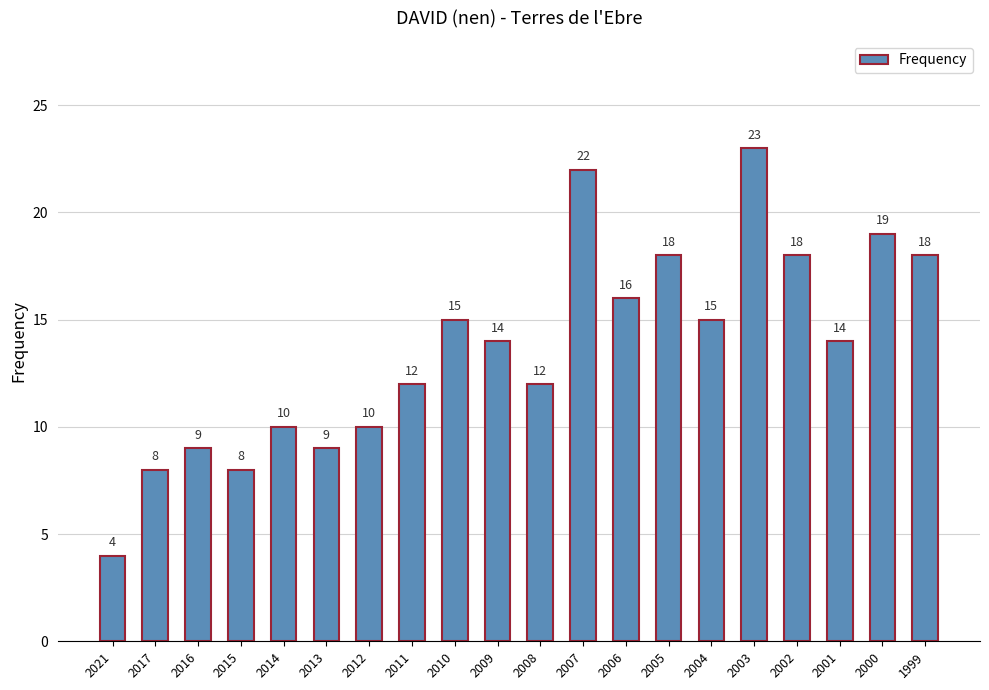

How many distinct data groups are displayed?

1